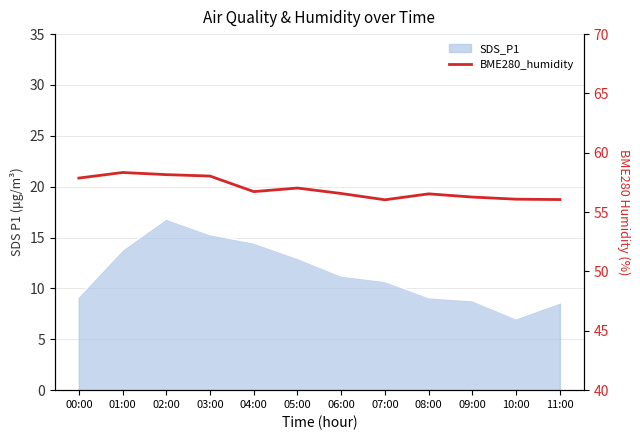

Reading left to right, extract all data points from this chart.

57.9	58.3	58.2	58.0	56.7	57.0	56.6	56.0	56.5	56.3	56.1	56.1